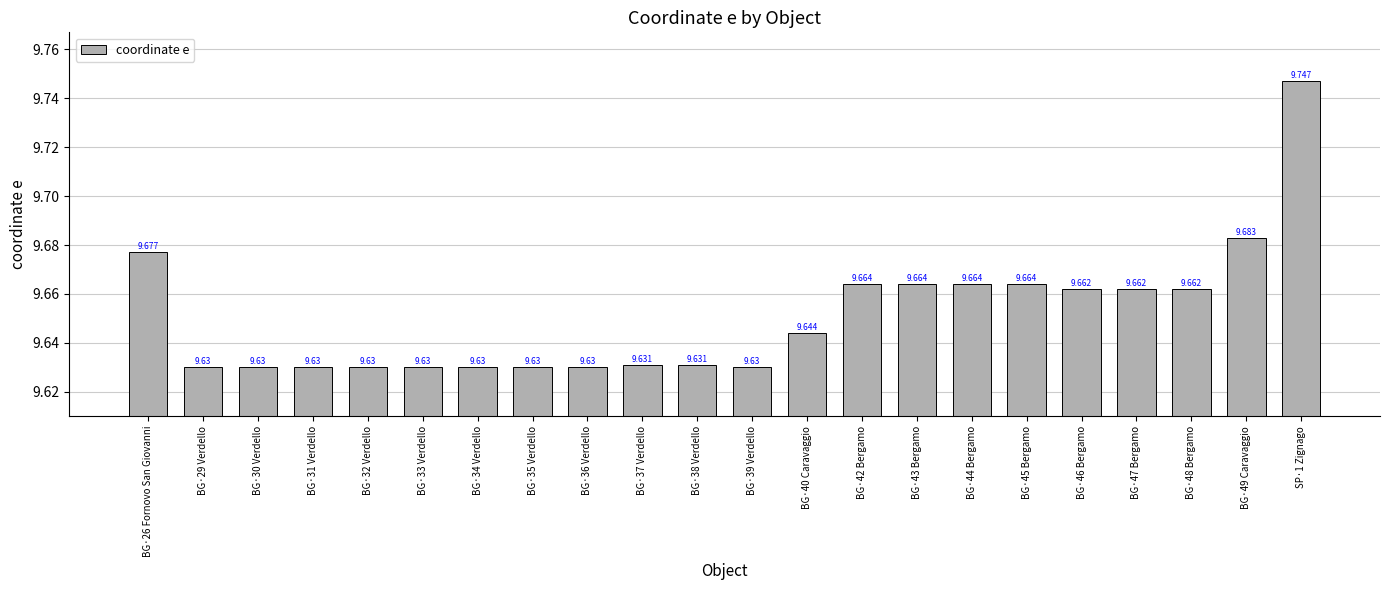

What is the value of the 17th bar from the left?

9.7